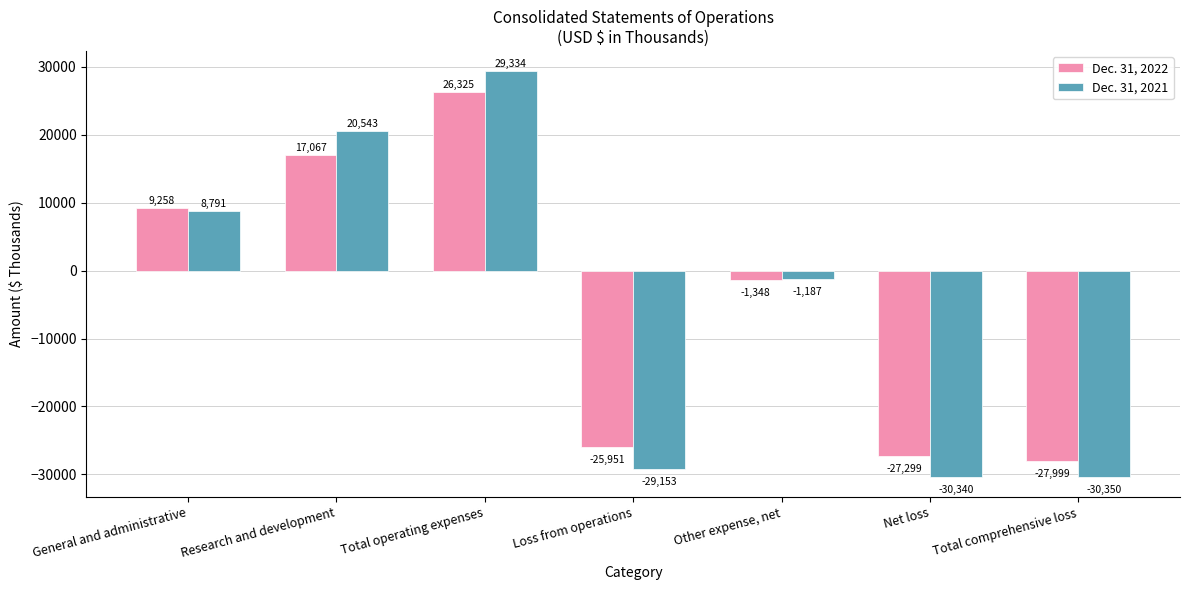

What is the sum of the Dec. 31, 2022 values at Other expense, net and Loss from operations?

-27299